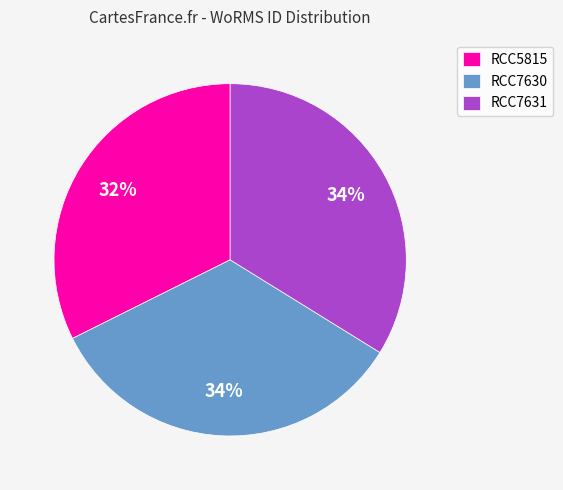

The RCC5815 slice represents 22% of the pie. True or false?

False